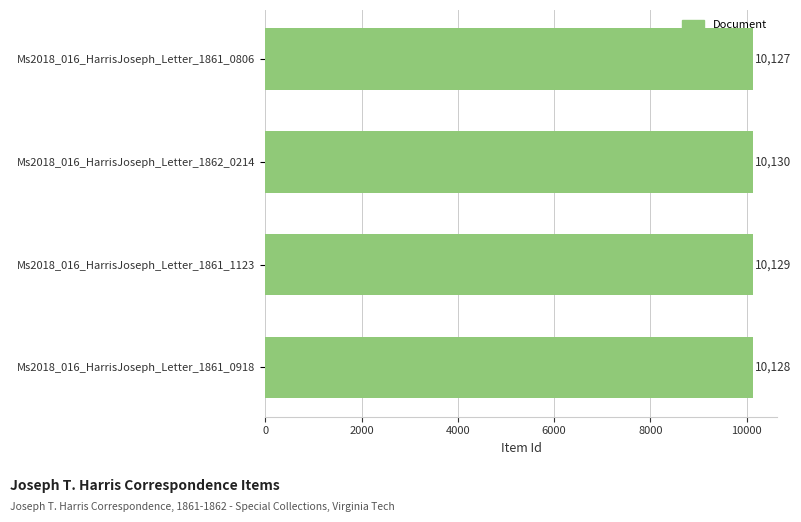

What value does the data have at Ms2018_016_HarrisJoseph_Letter_1861_0806?

10127